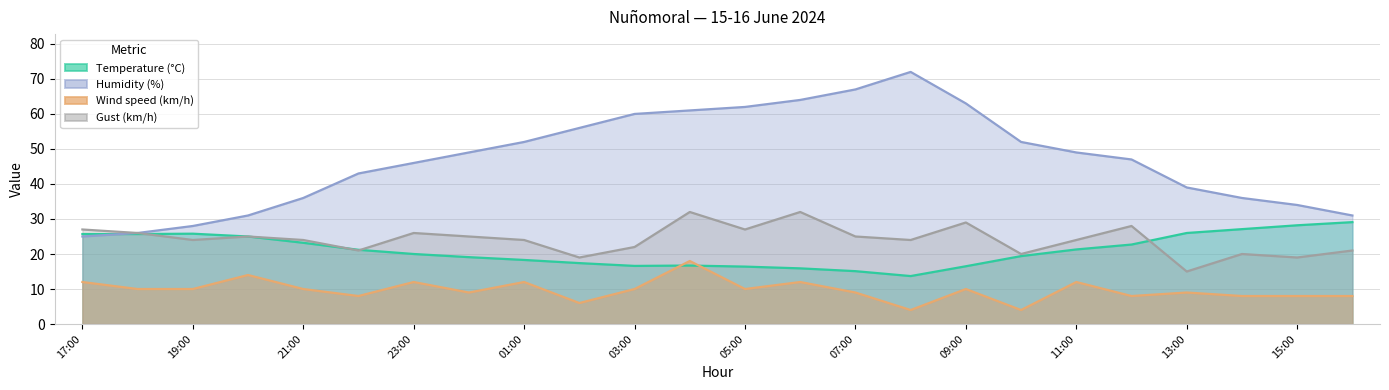

Does the chart have visible grid lines?

Yes